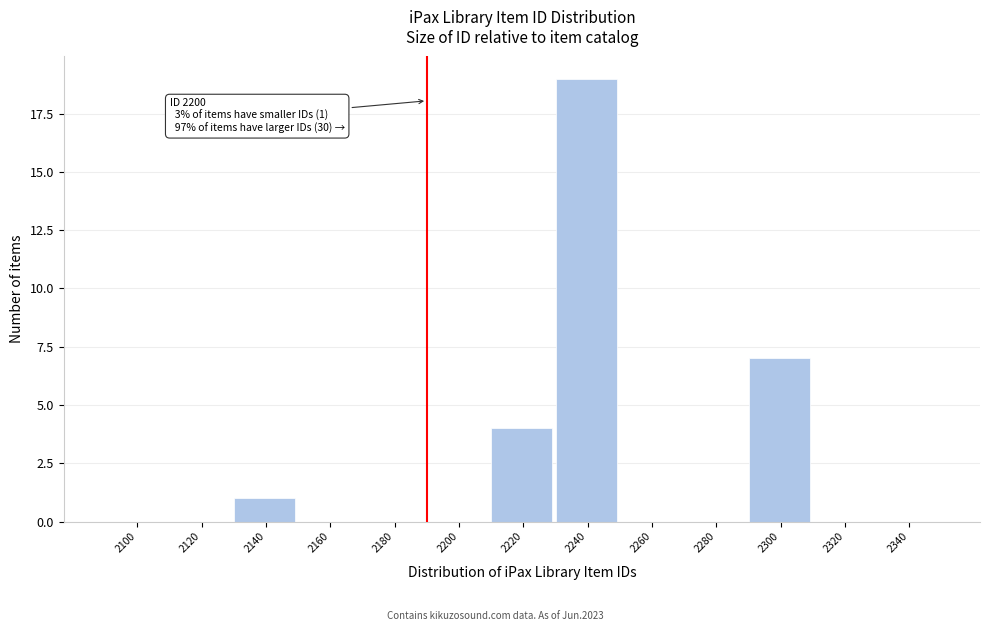

Reading left to right, list all the values displayed in this chart.

2100=0	2120=0	2140=1	2160=0	2180=0	2200=0	2220=4	2240=19	2260=0	2280=0	2300=7	2320=0	2340=0